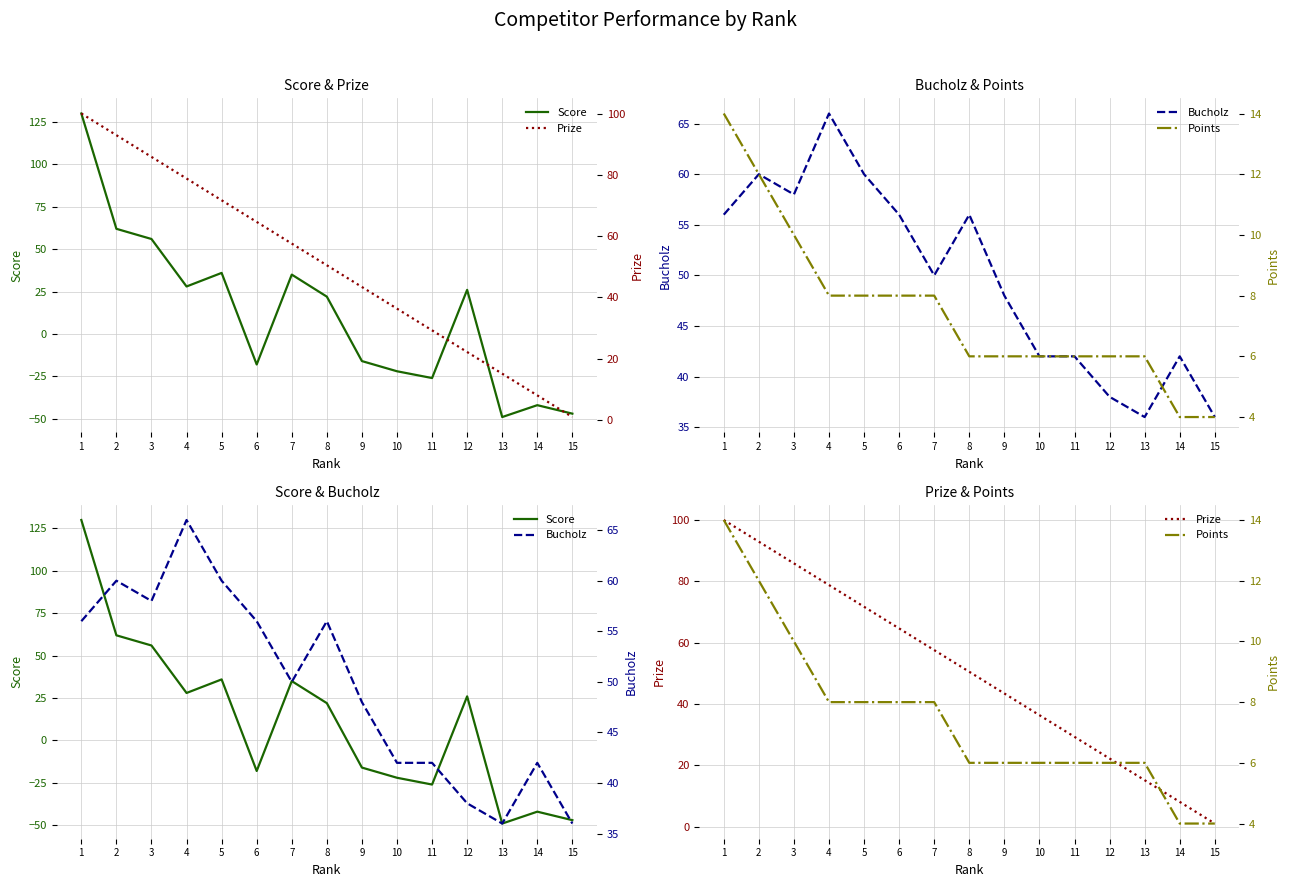

What are all the series names shown in the legend?

Score, Bucholz, Prize, Points